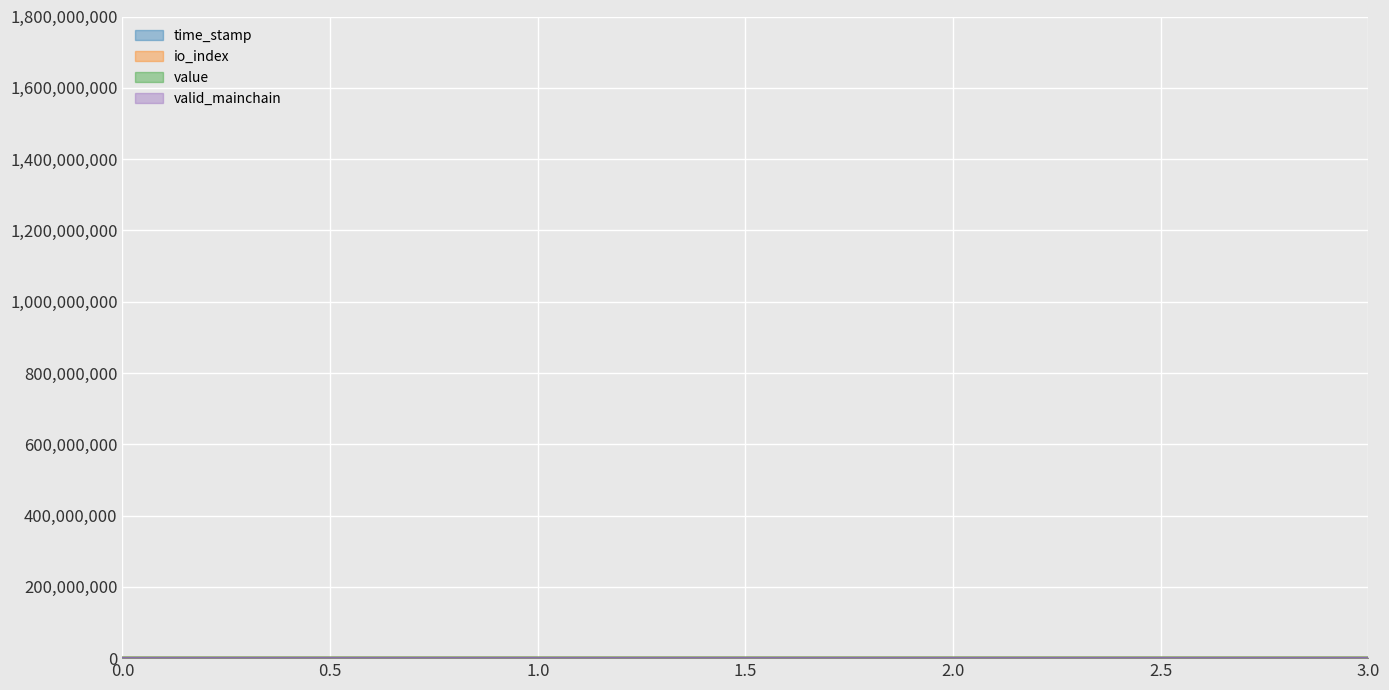

Which has a higher value, 3.0 or 1.0?

1.0